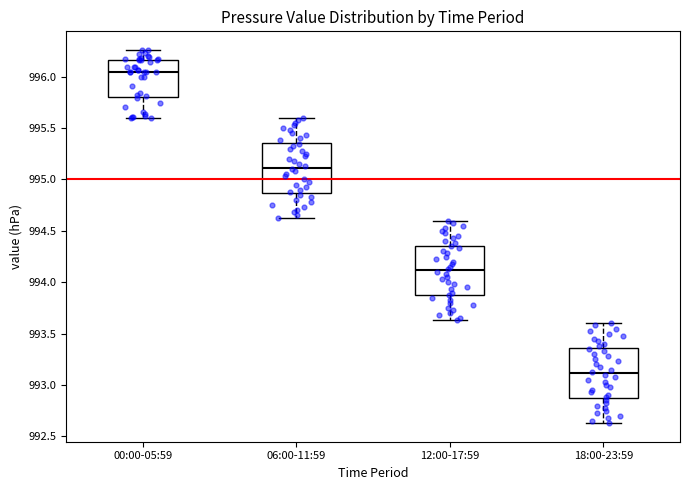

Which box has the lowest median line?

18:00-23:59